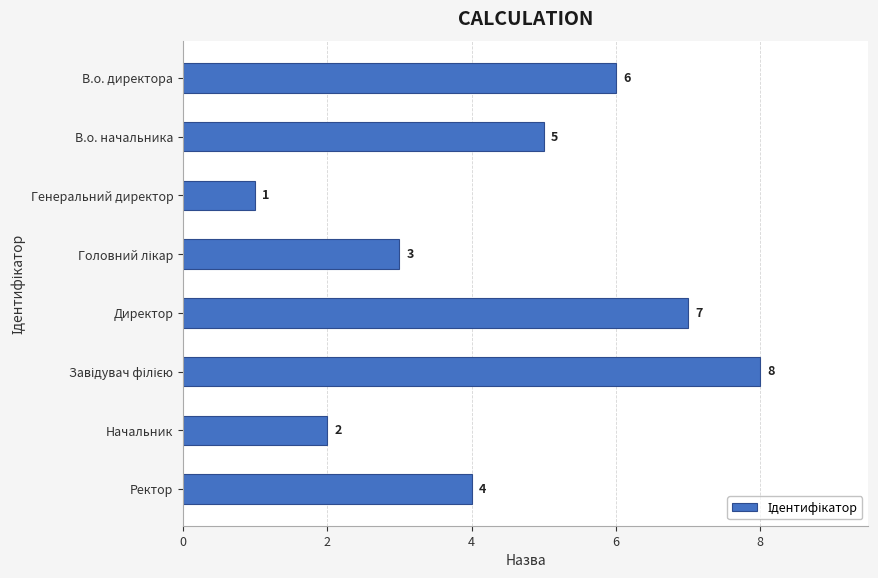

What is the value of the 4th bar from the top?

3